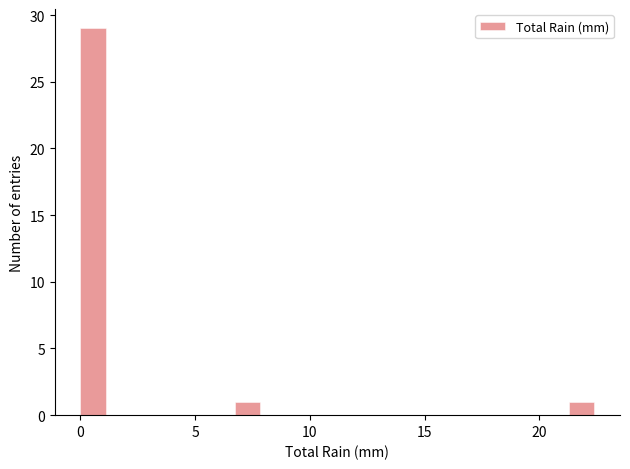

Read against the x-axis, roughly where is the centre of the tallest bar?

0.5